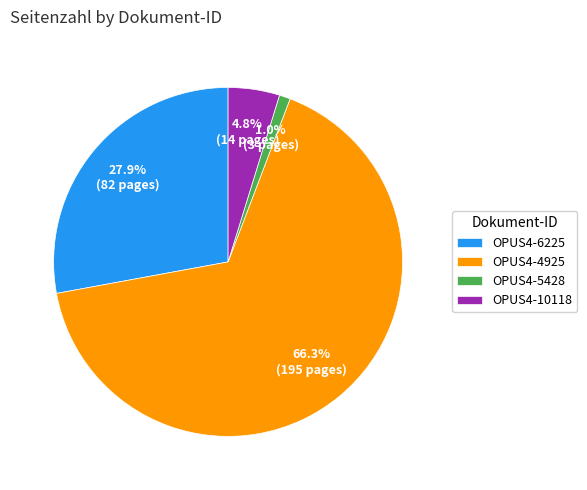

True or false: OPUS4-5428 accounts for 11% of the total.

False